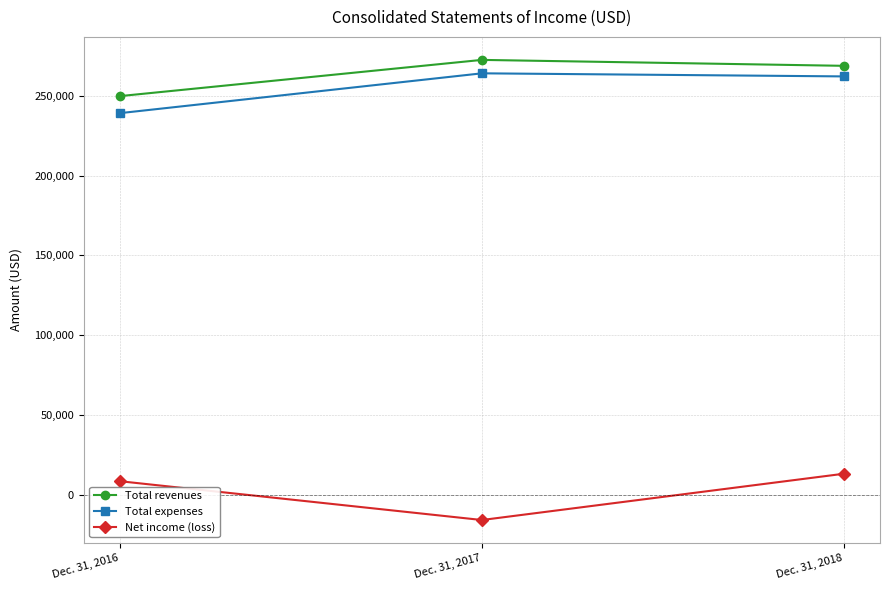

What is the smallest value displayed?

-15944